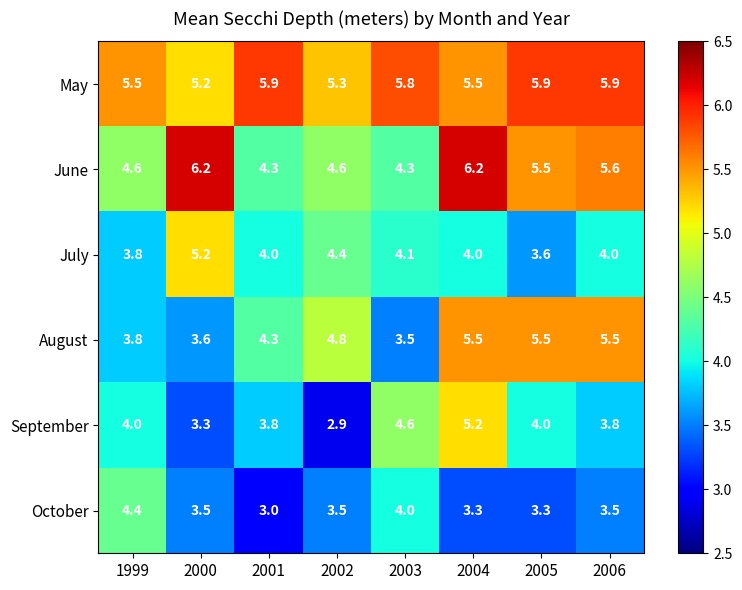

At which label is May closest to 5?

2000